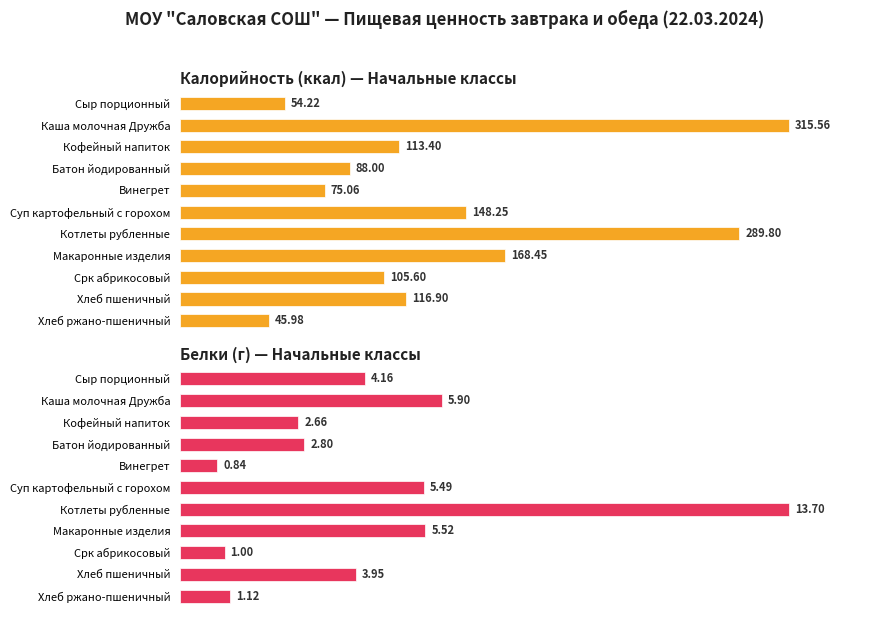

True or false: Белки (г) — Начальные классы has a value of 4.1 at Кофейный напиток.

False